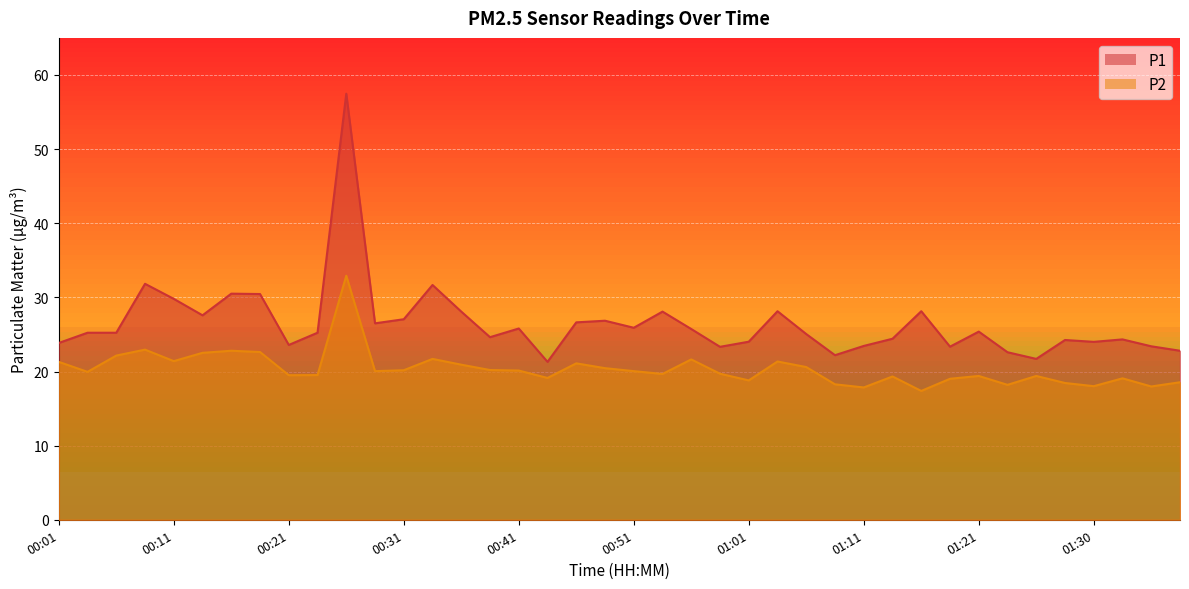

True or false: P2 and P1 cross at least once.

False